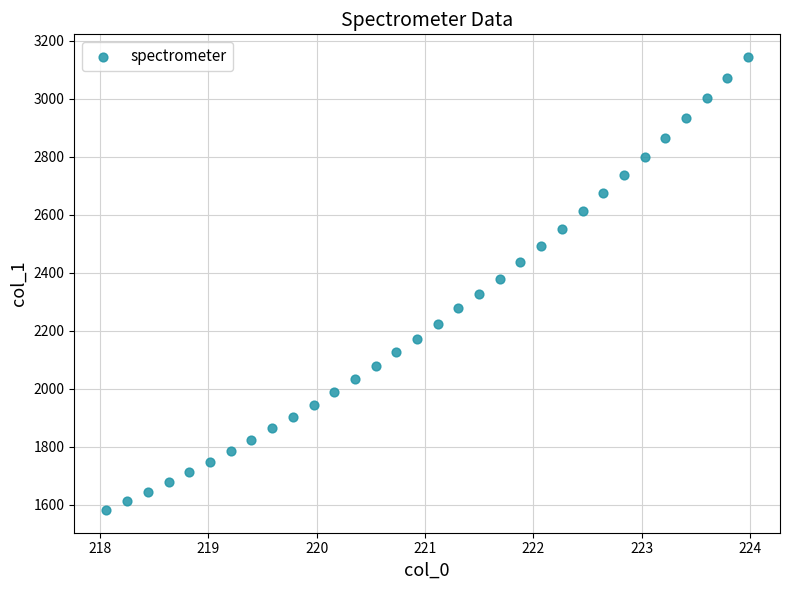

What is the range of Y values (max minus min)?

1561.6